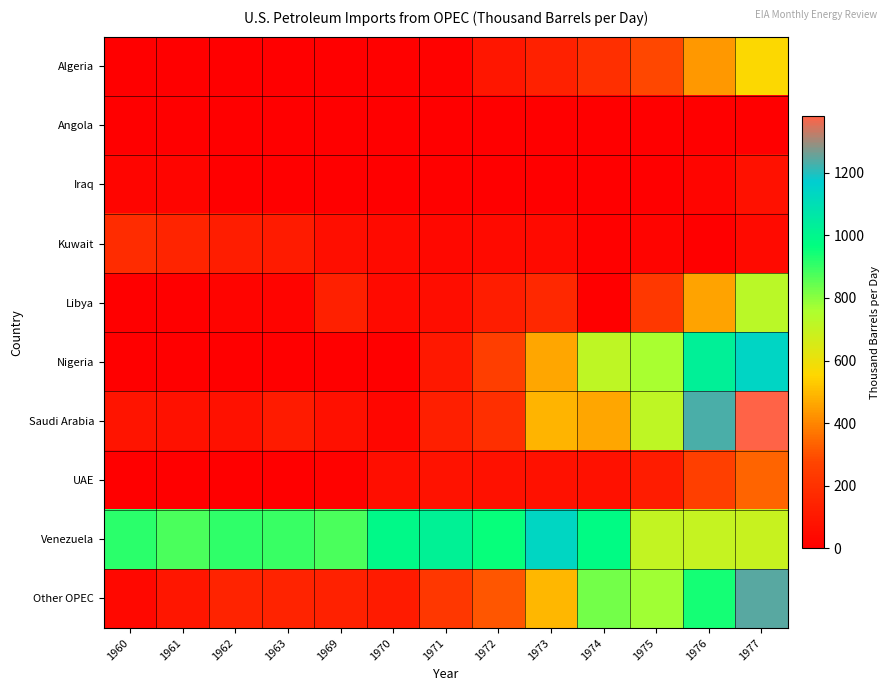

Which series has the largest total across all categories?

Venezuela